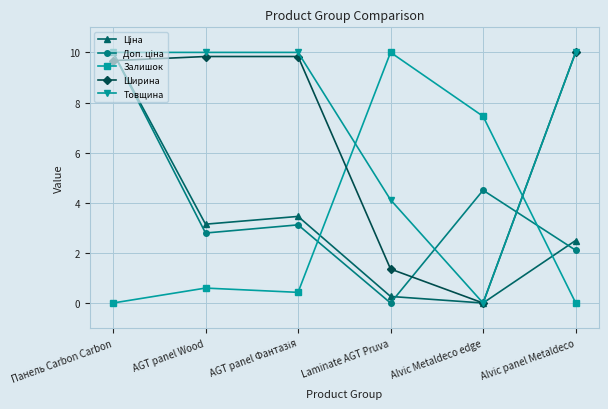

What is the greatest value displayed?

10.0